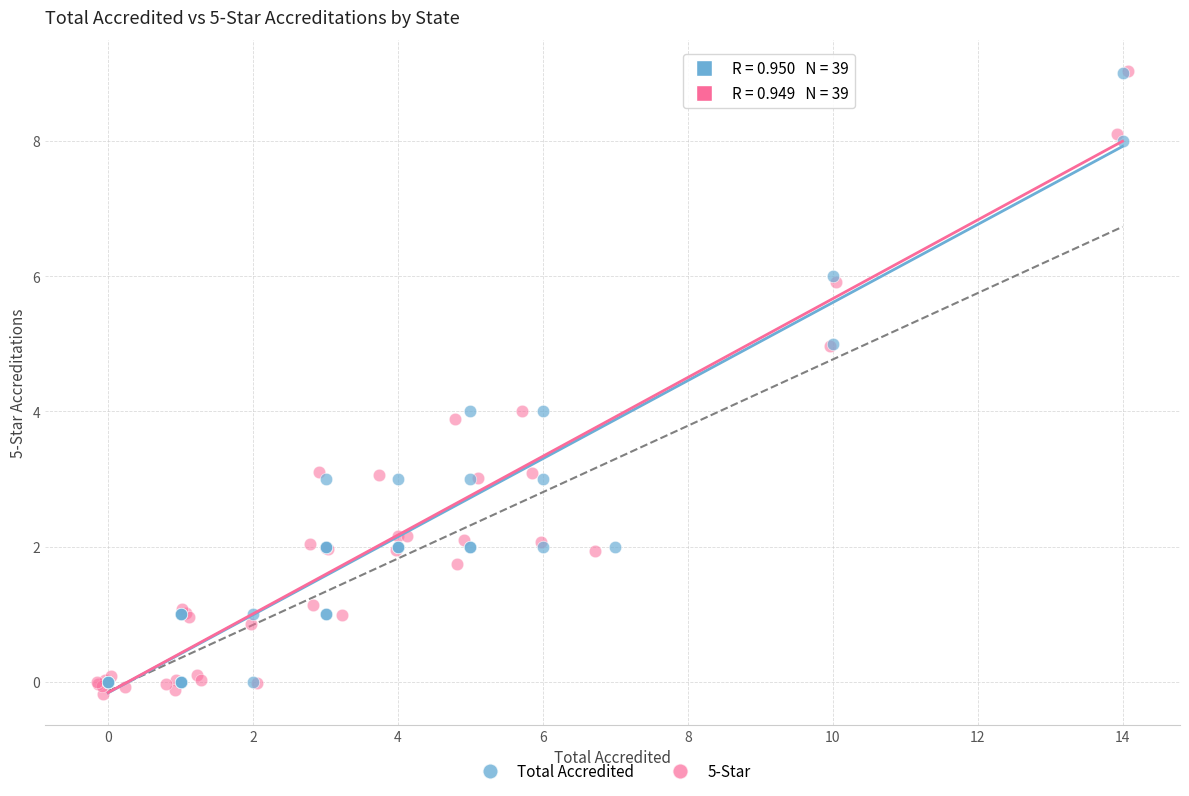

What are all the series names shown in the legend?

Total Accredited, 5-Star